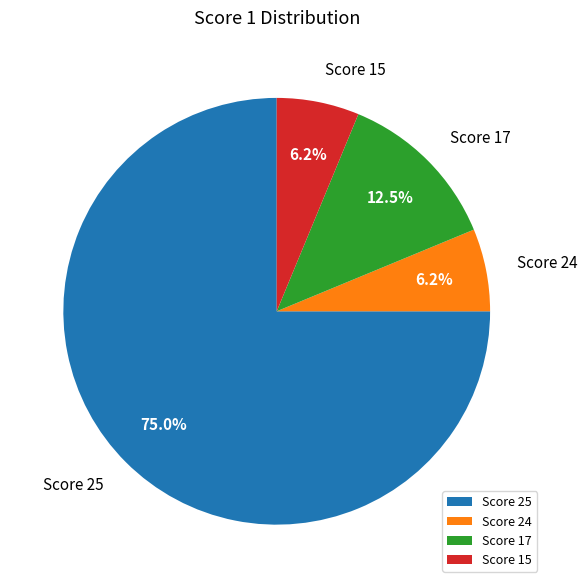

Combined, do Score 24 and Score 25 account for over 50%?

Yes